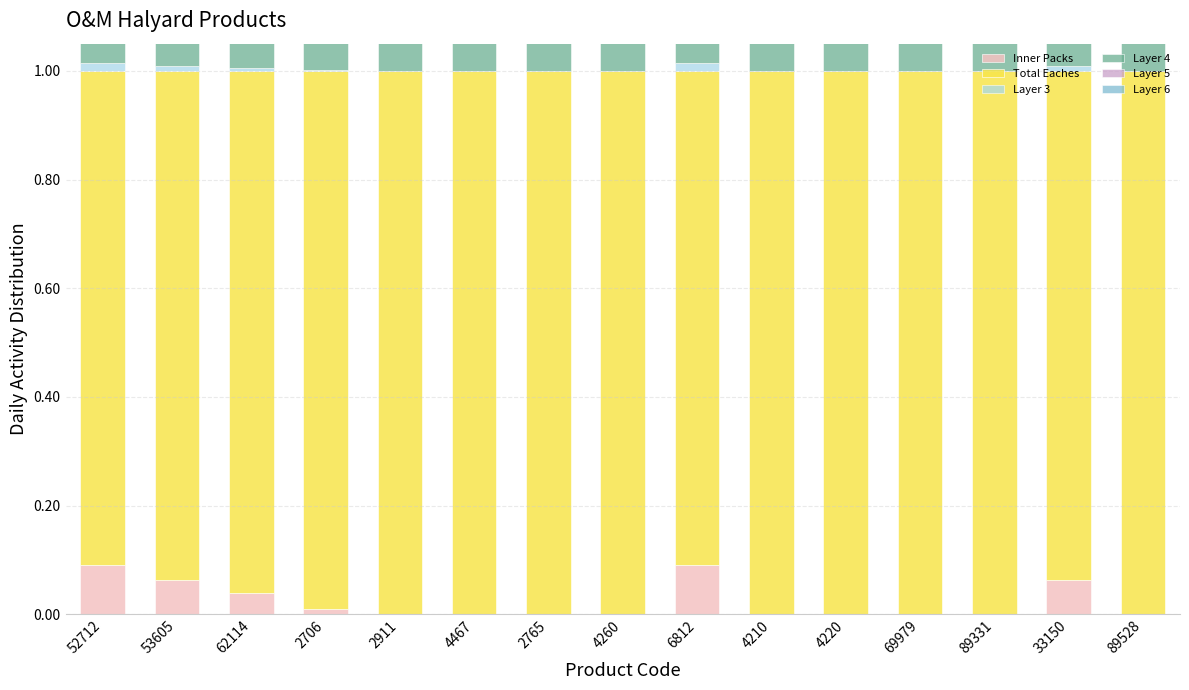

What are all the series names shown in the legend?

Inner Packs, Total Eaches, Layer 3, Layer 4, Layer 5, Layer 6